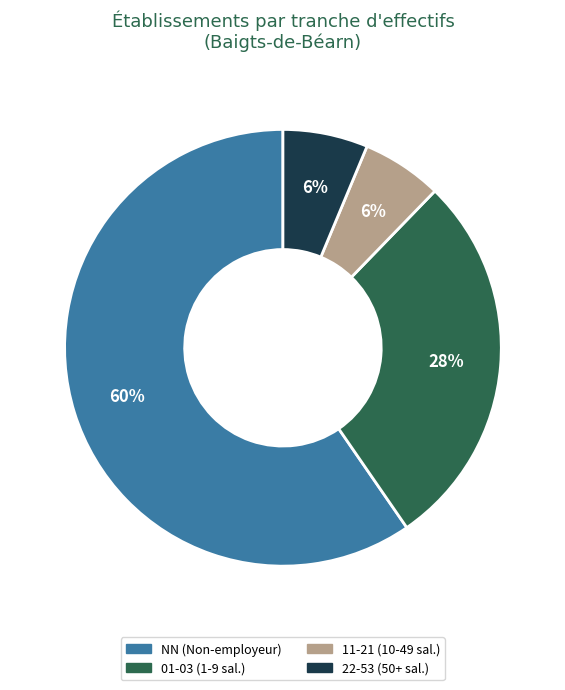

Is there a majority slice in this chart?

Yes